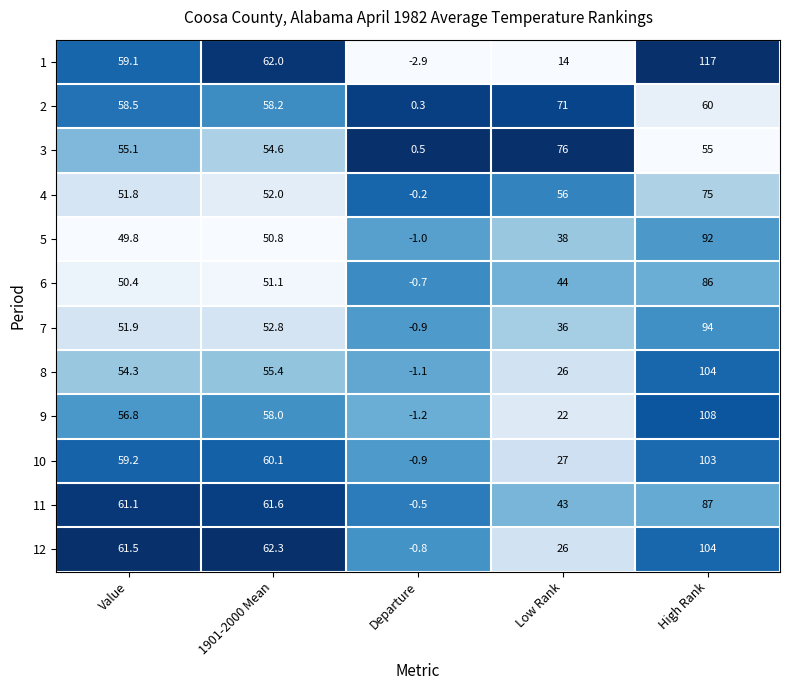

At 1901-2000 Mean, list the series in order from largest to smallest.

12, 1, 11, 10, 2, 9, 8, 3, 7, 4, 6, 5